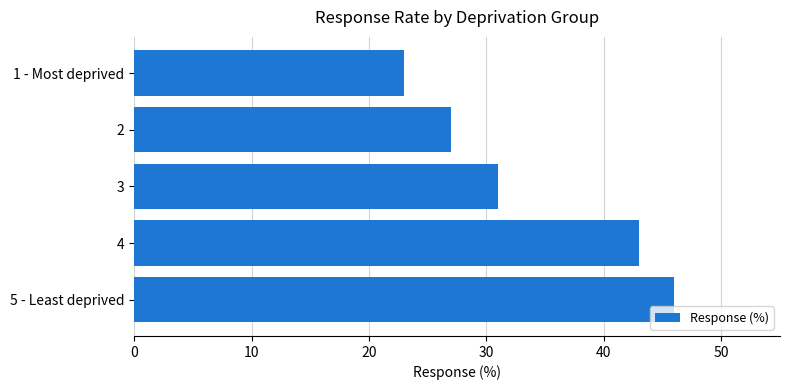

The value at 2 is 9. True or false?

False